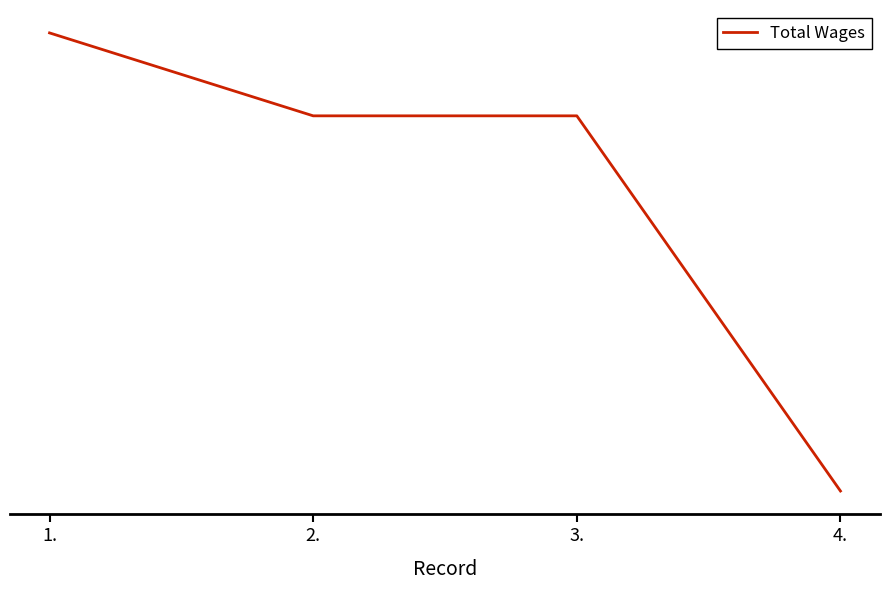

Where is the data nearest to the value 4154?

2.